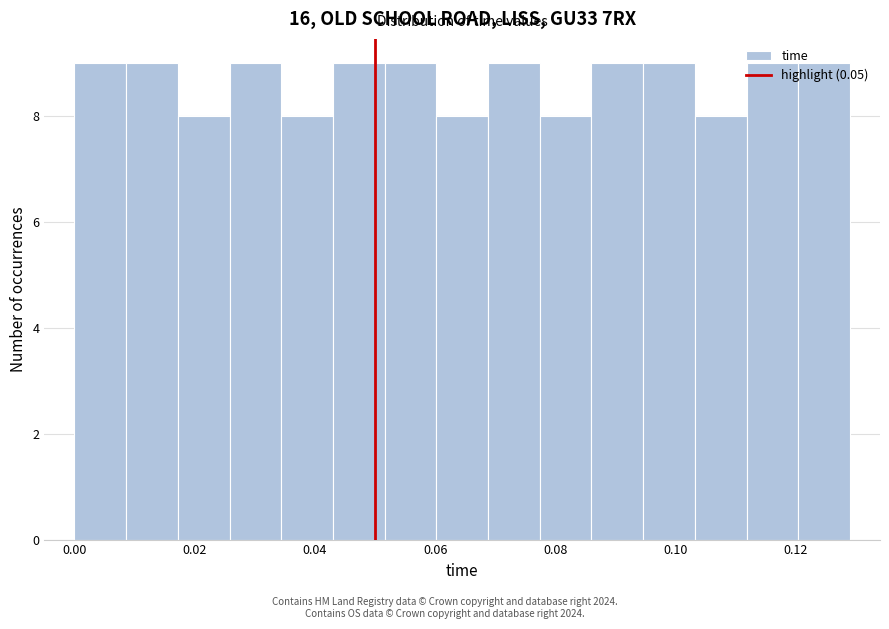

Reading left to right, list every bar in this chart as the range it spans on the x-axis followed by its height. Neither the bar edges nor the heights are printed on the chart, so give them approximately, as read against the axes.

0.000 to 0.008: 9
0.008 to 0.018: 9
0.018 to 0.026: 8
0.026 to 0.034: 9
0.034 to 0.044: 8
0.044 to 0.052: 9
0.052 to 0.060: 9
0.060 to 0.068: 8
0.068 to 0.078: 9
0.078 to 0.086: 8
0.086 to 0.094: 9
0.094 to 0.104: 9
0.104 to 0.112: 8
0.112 to 0.120: 9
0.120 to 0.130: 9